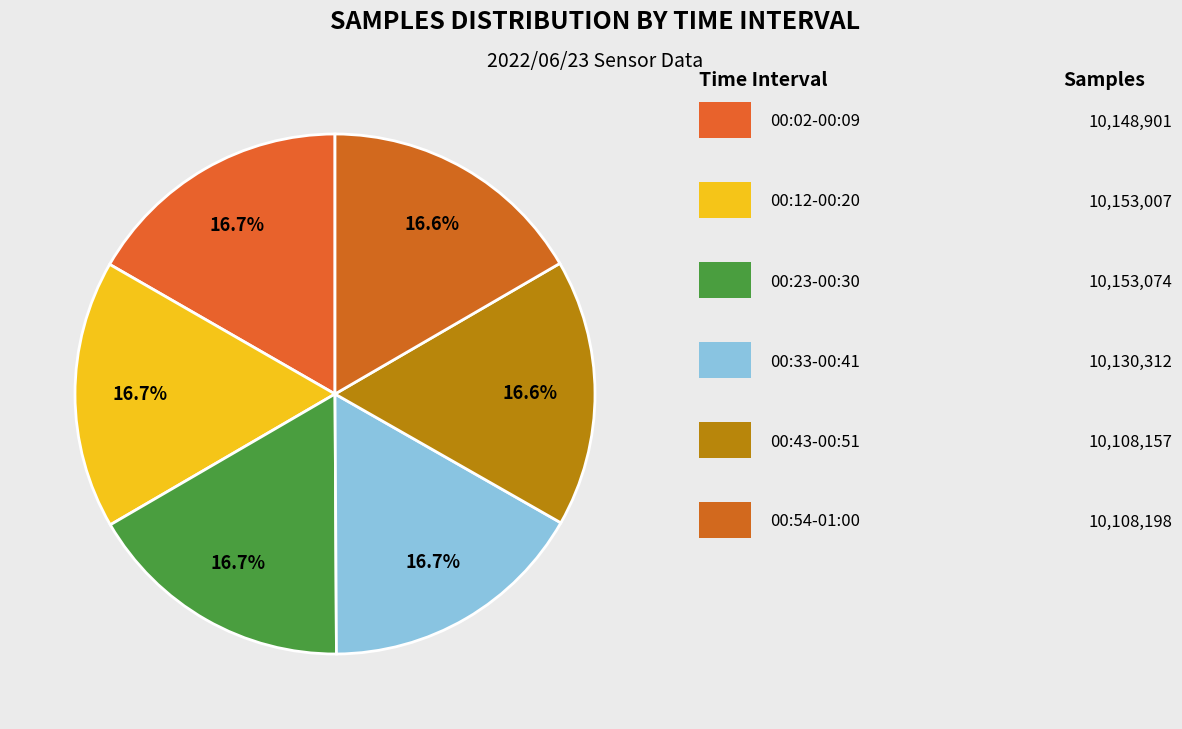

How many segments does this pie chart have?

6